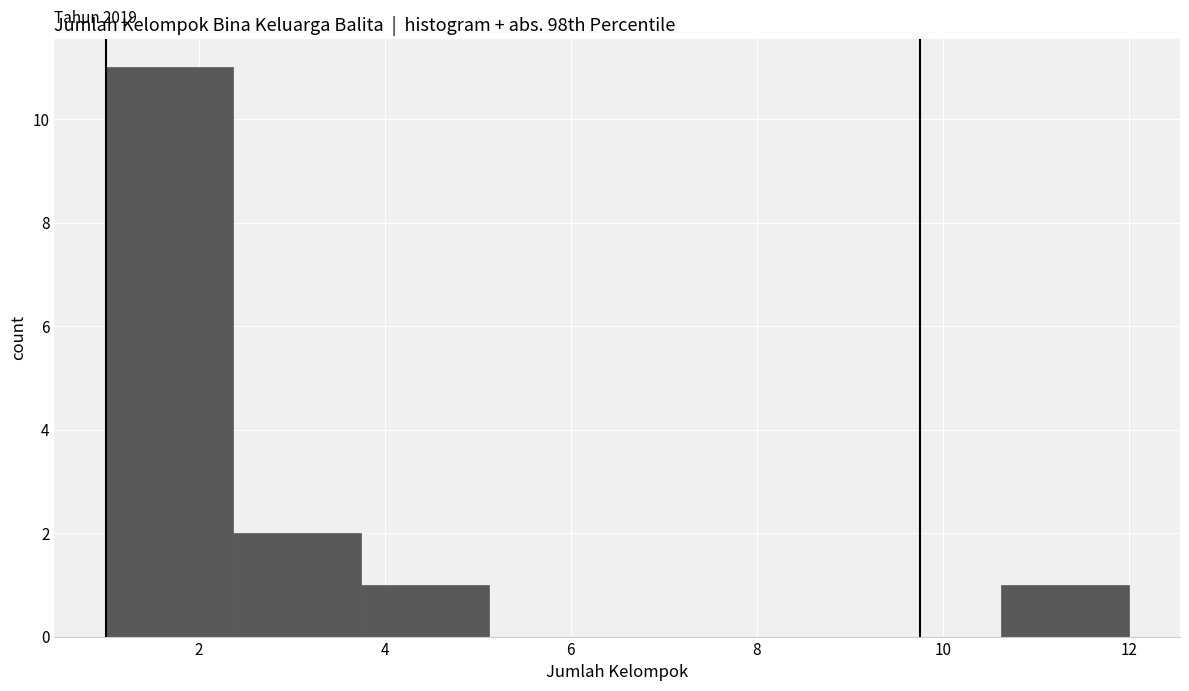

Over which range of the x-axis is the bar tallest?

1.0 to 2.4